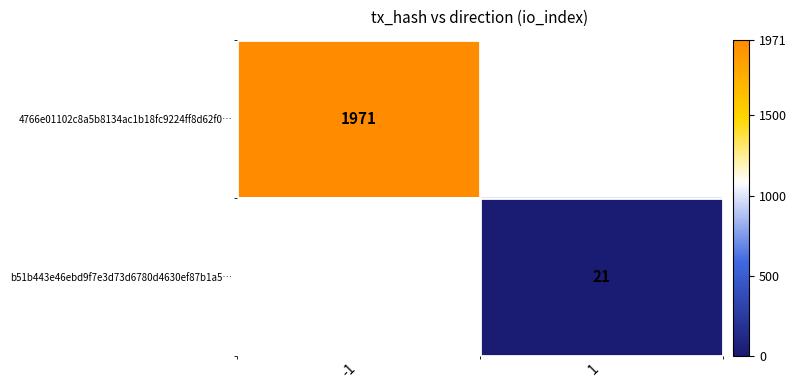

At how many categories does at least one series exceed 349?

1